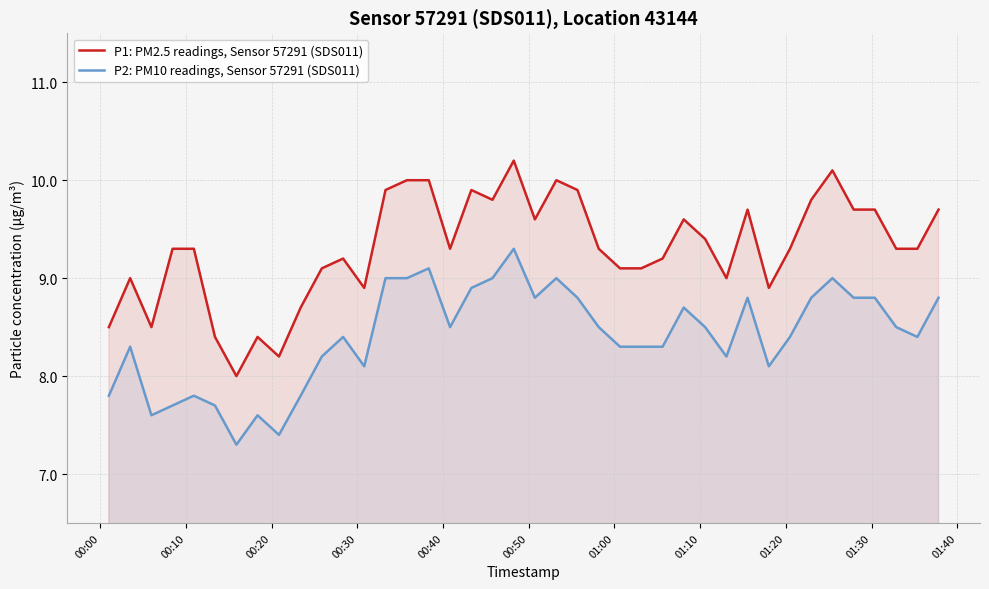

True or false: P1: PM2.5 readings, Sensor 57291 (SDS011) and P2: PM10 readings, Sensor 57291 (SDS011) intersect in this chart.

False